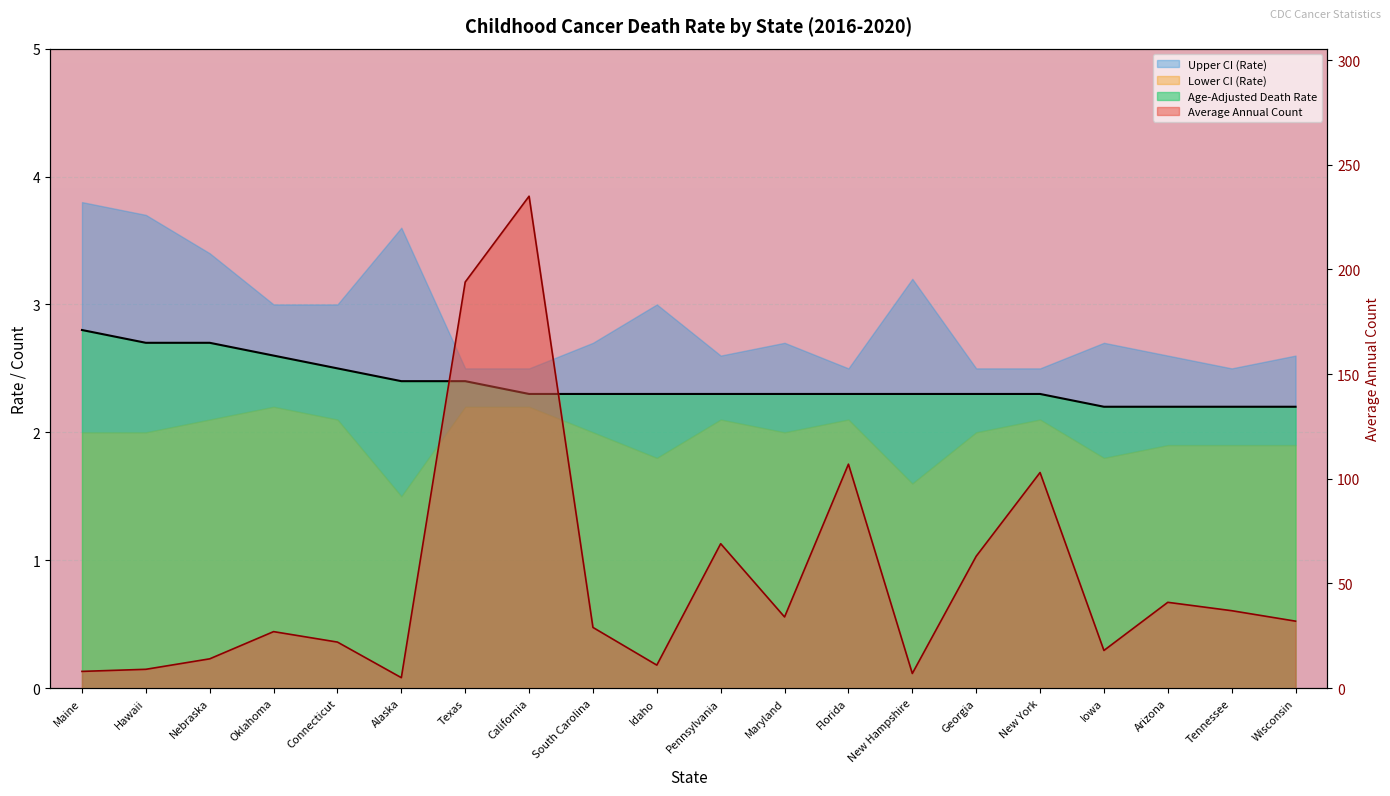

What is the maximum value shown in the chart?

235.0